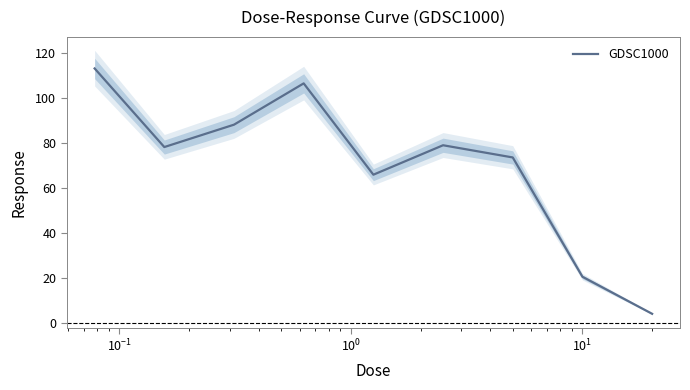

How many values are below 78?

4